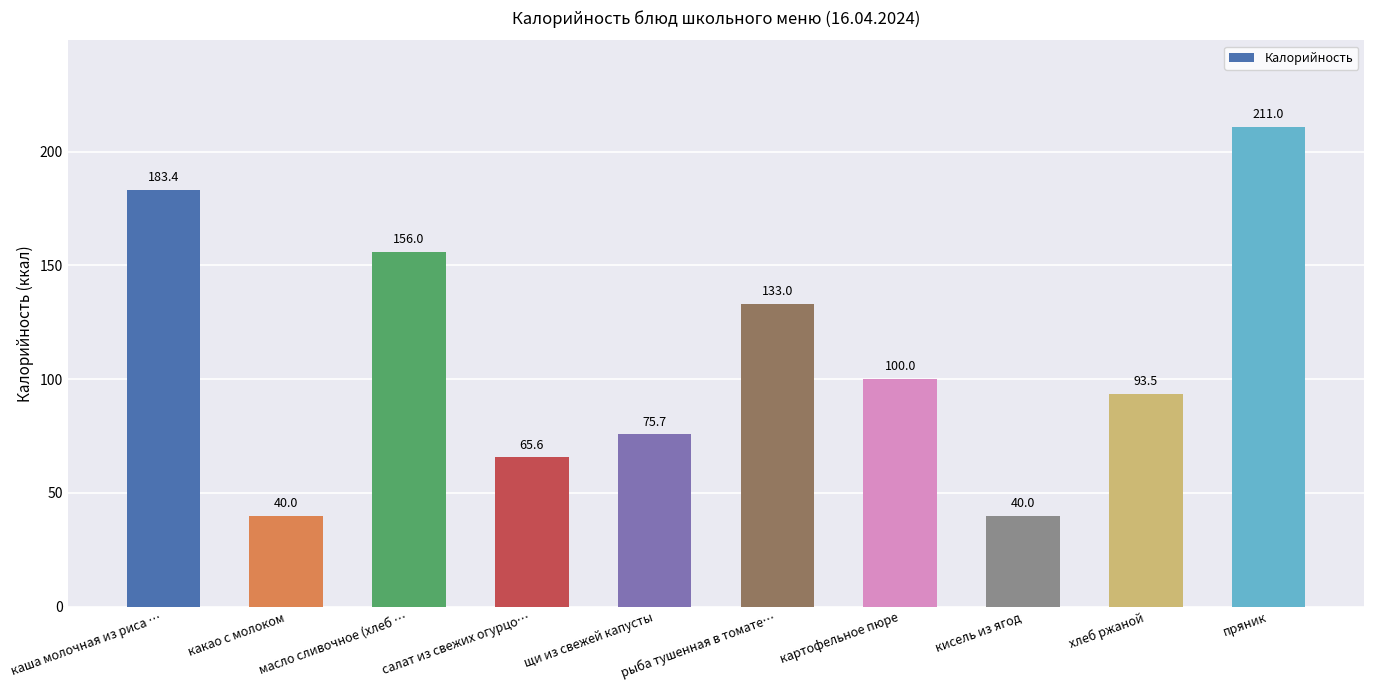

What value does the data have at хлеб ржаной?

93.5